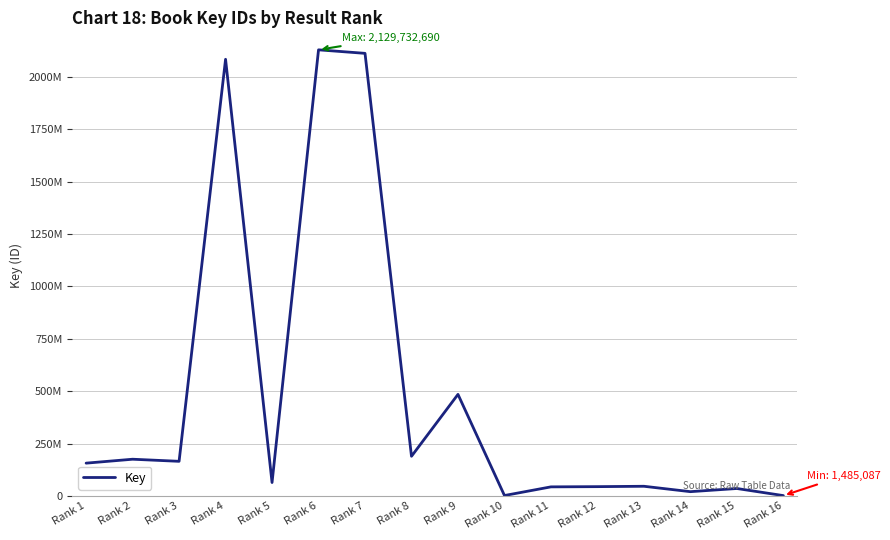

Is it true that the value at Rank 10 is 1913137?

True